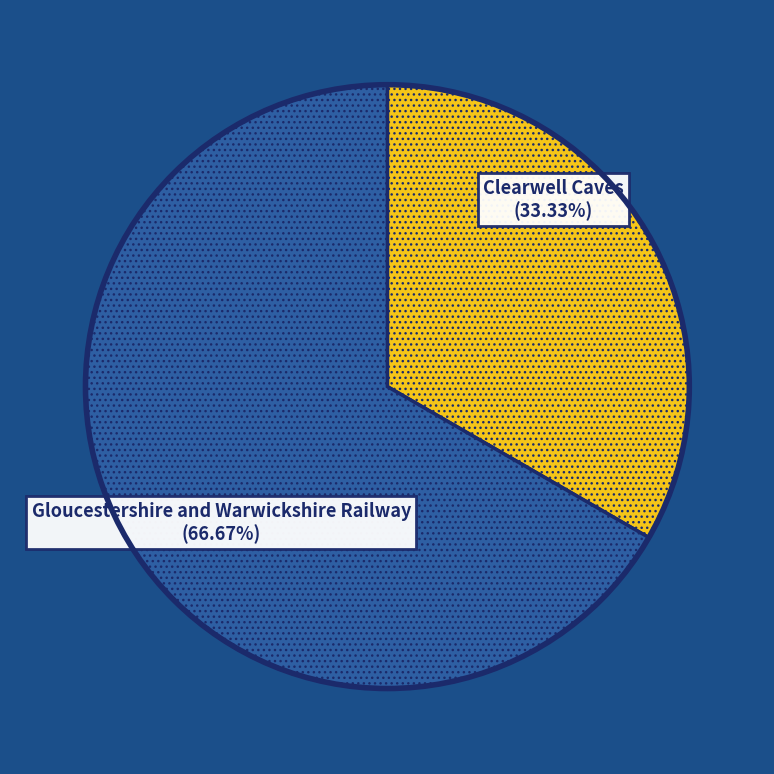

What percentage is the Gloucestershire and Warwickshire Railway slice, to the nearest percent?

67%